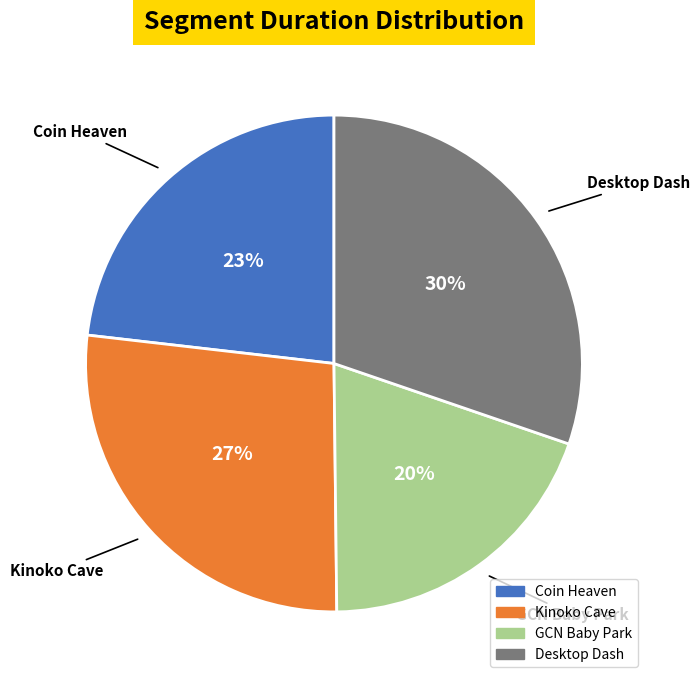

Which category has the smallest portion of the pie?

GCN Baby Park